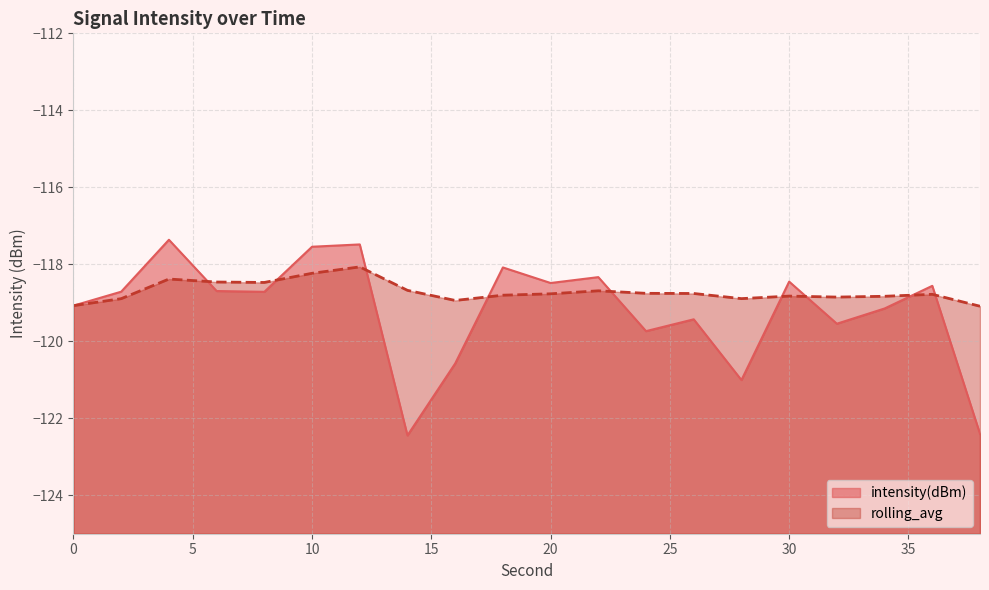

Between which two adjacent categories do intensity(dBm) and rolling_avg first intersect?

4 and 6